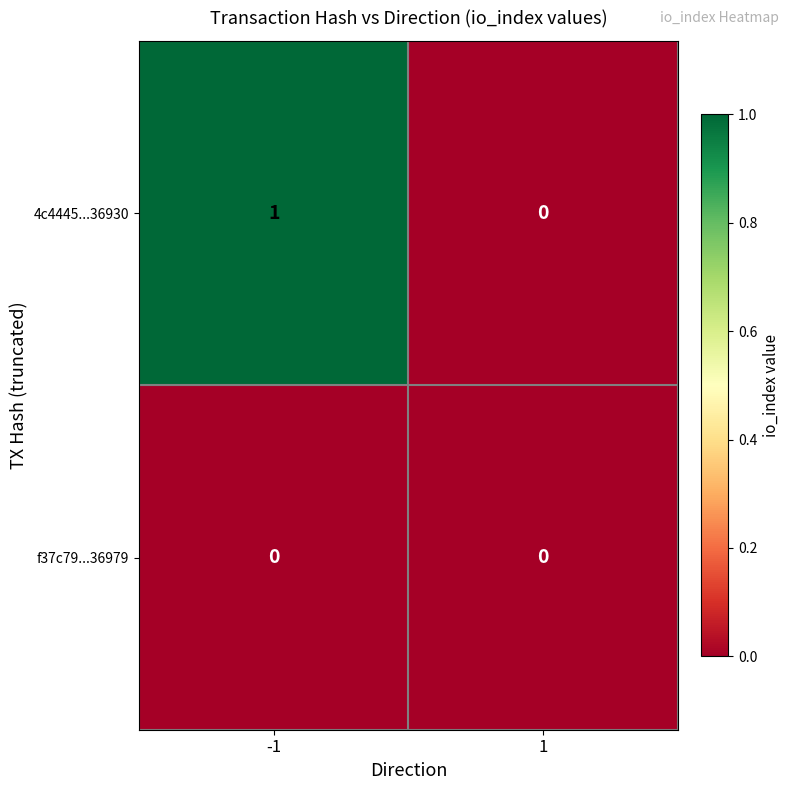

Which series has the largest range (max minus min)?

4c4445...36930